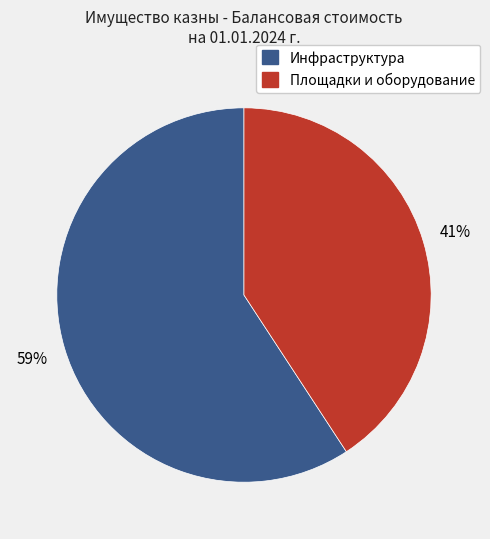

Does any single category account for the majority?

Yes